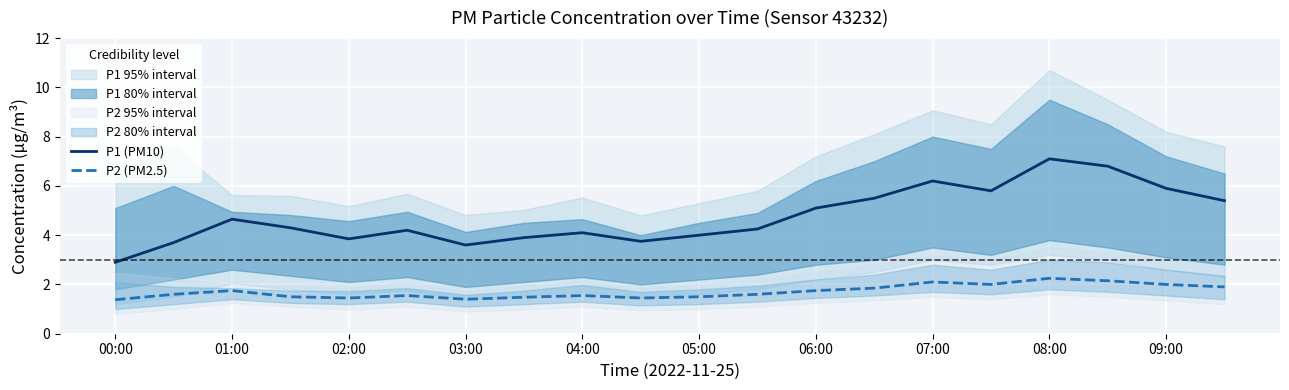

Which category has the lowest value in the P2 (PM2.5) series?

00:00